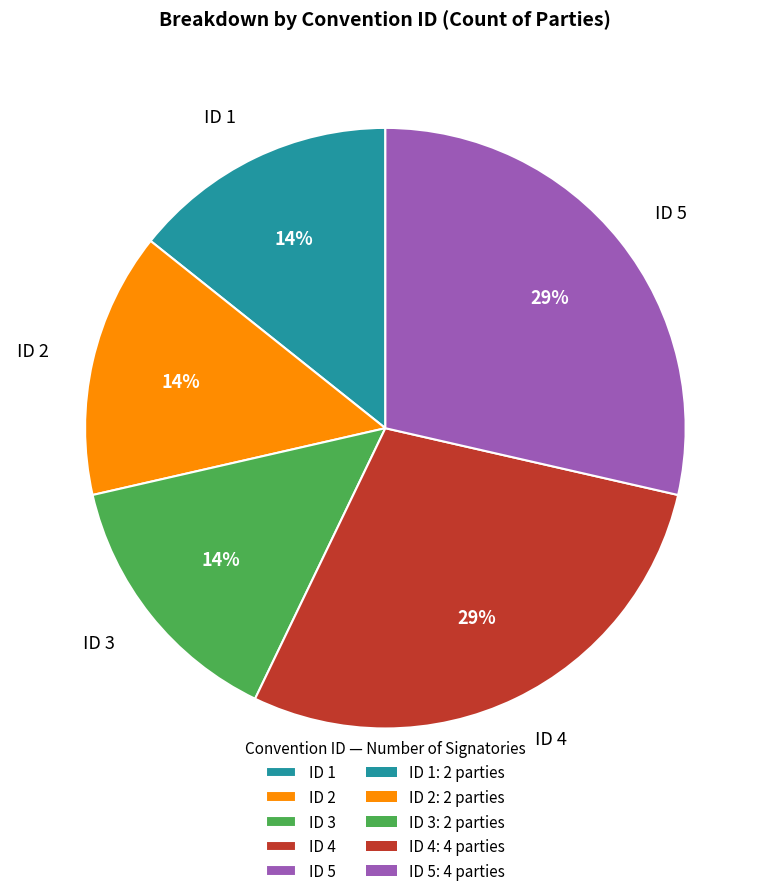

Is there a majority slice in this chart?

No